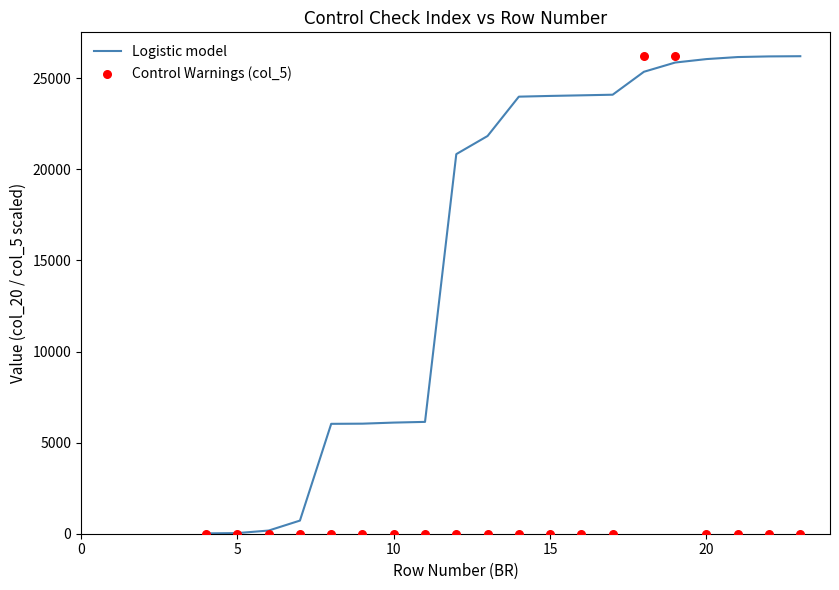

Is the value of Logistic model at 14 greater than the value of Control Warnings (col_5) at 16?

Yes